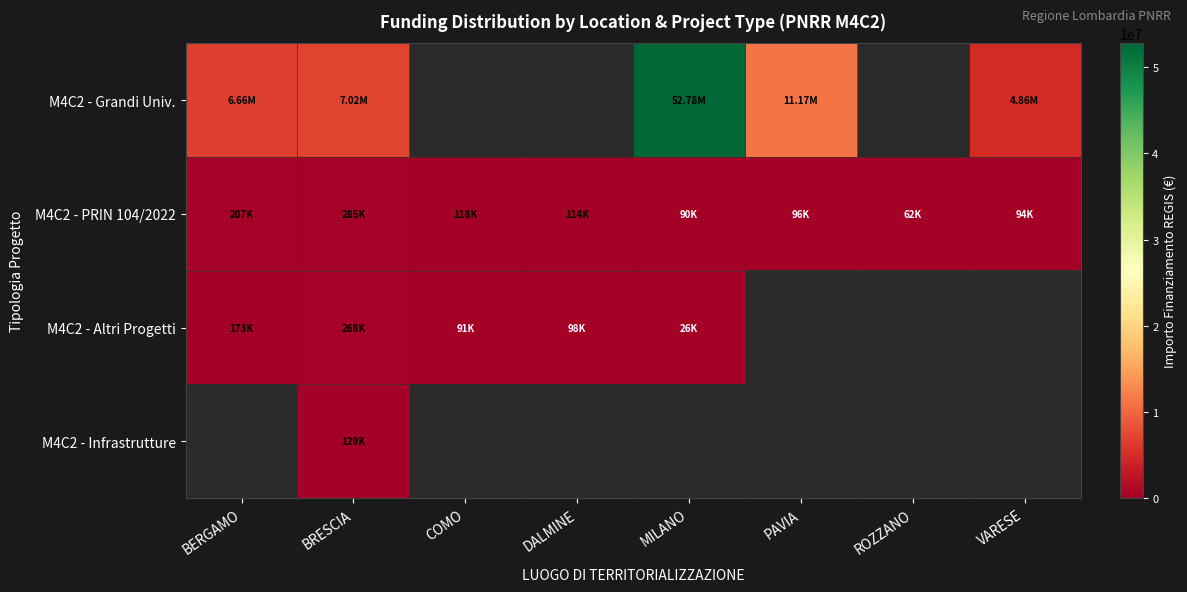

Which category has the highest value in the M4C2 - Altri Progetti series?

BRESCIA